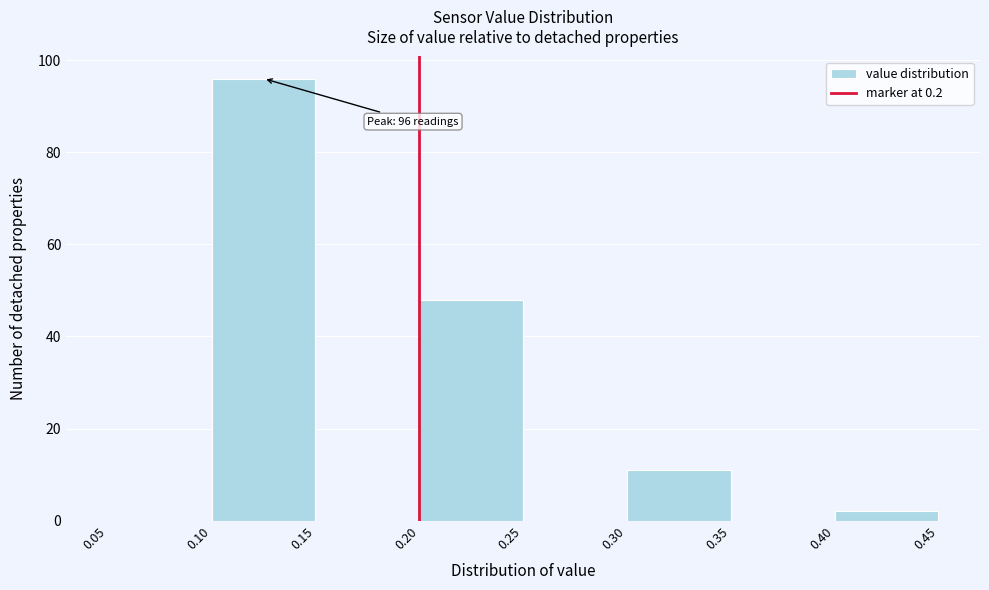

Which range on the x-axis has the tallest bar?

0.10 to 0.15